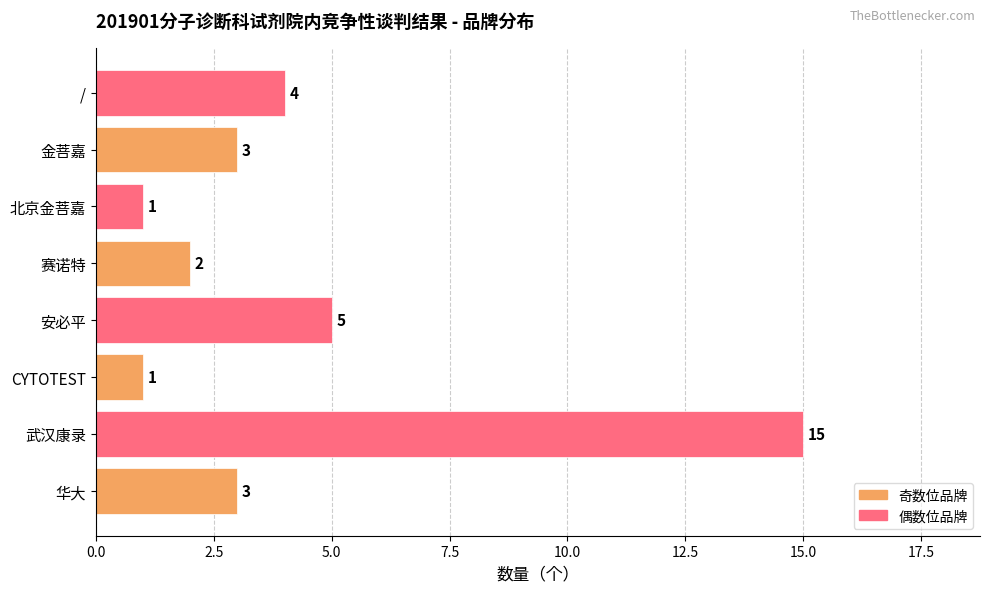

Which has a higher value, CYTOTEST or 金菩嘉?

金菩嘉